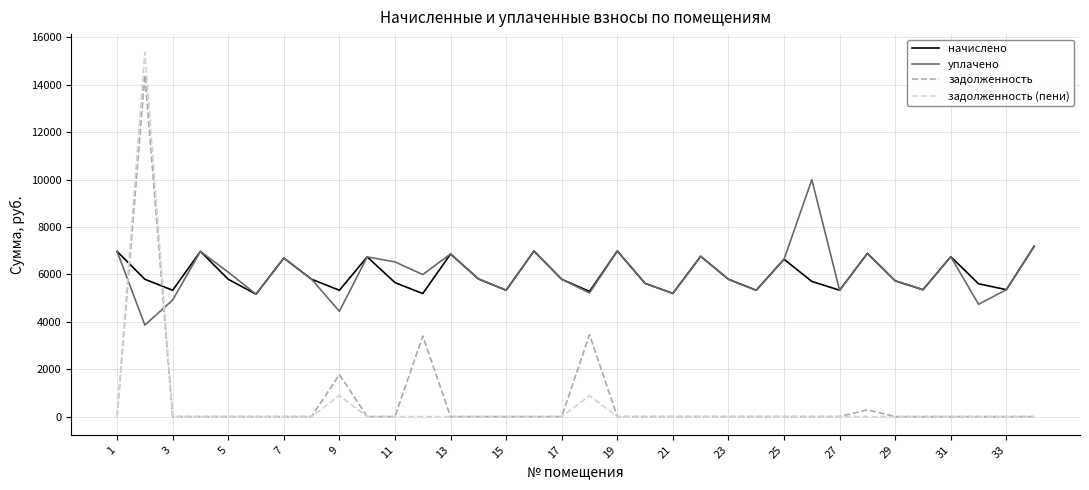

Which series has the widest spread of values?

задолженность (пени)